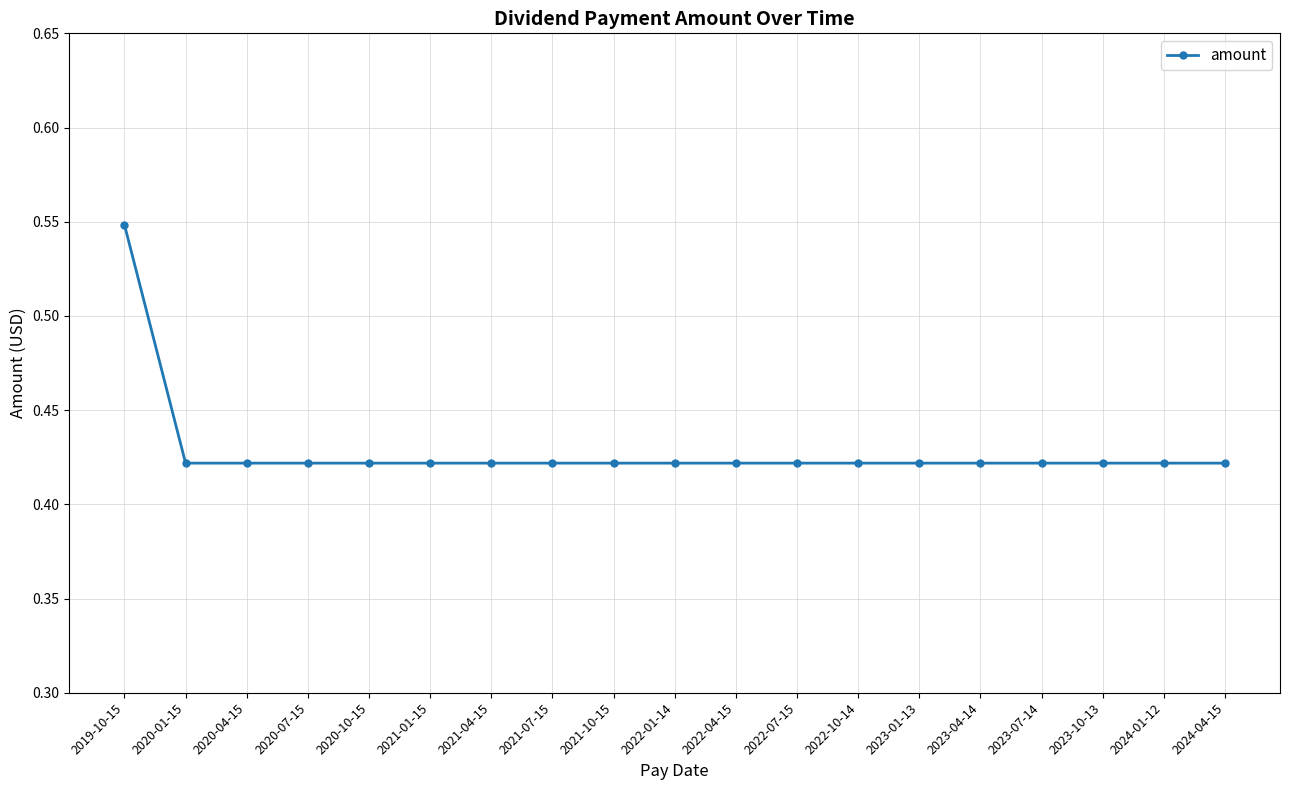

Which category has the highest value across all series?

2019-10-15